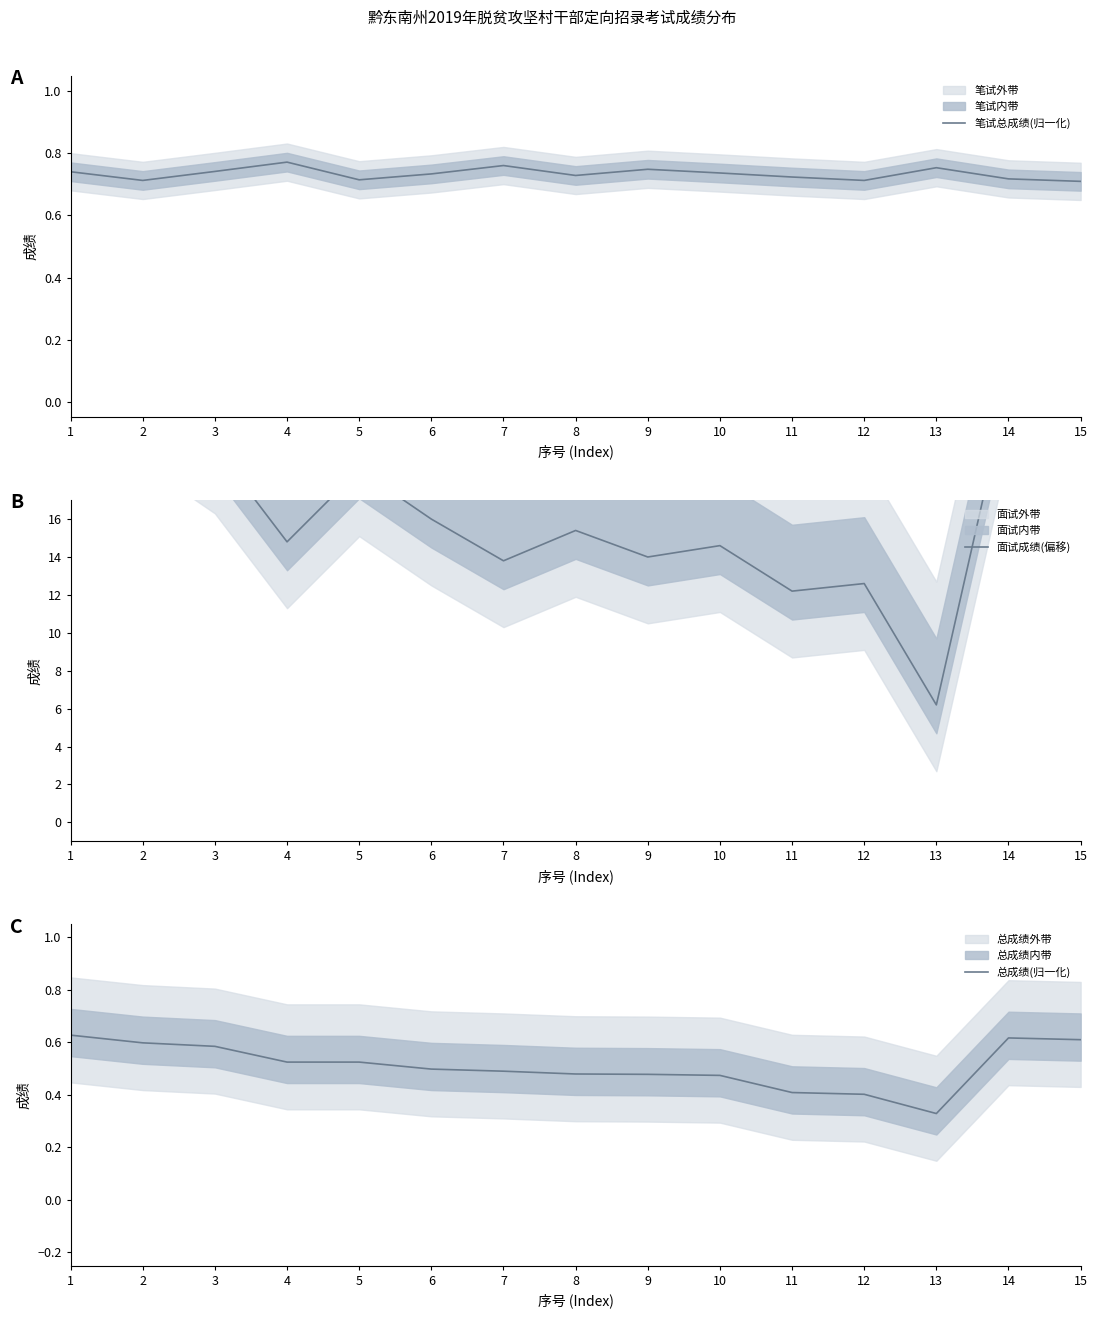

True or false: 总成绩(归一化) and 笔试总成绩(归一化) cross at least once.

False